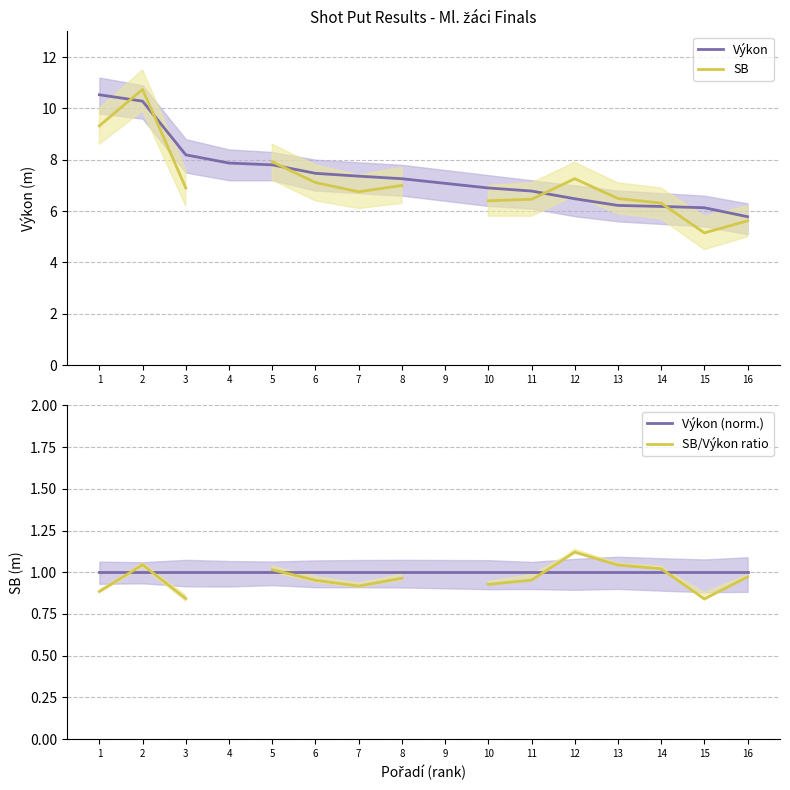

Which series has the largest total across all categories?

Výkon